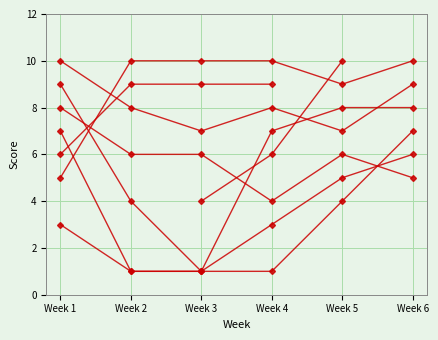

What is the difference between the highest and lowest values at Week 3?

9